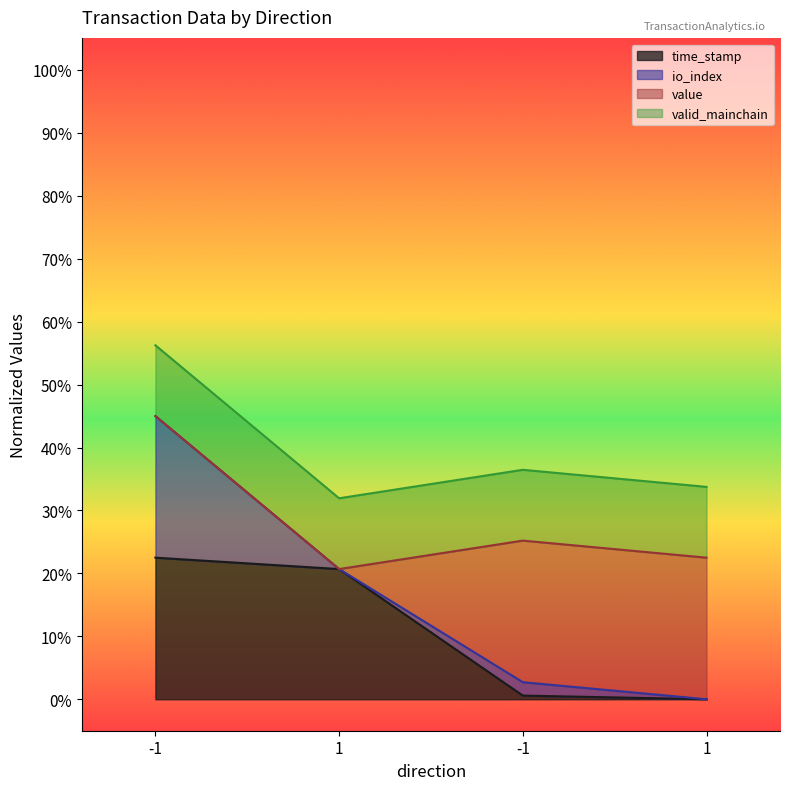

Which label corresponds to the largest value in the chart?

-1